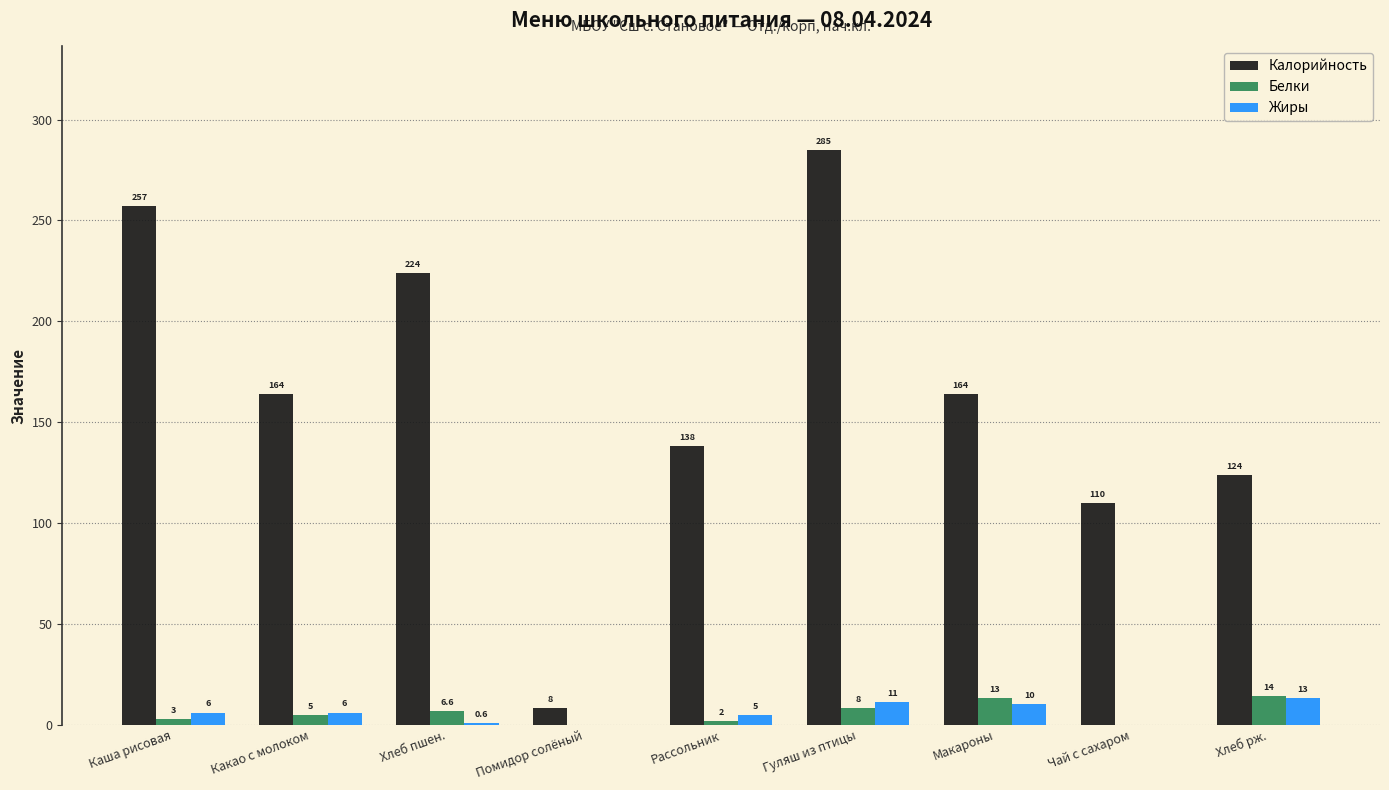

Which category has the highest value in the Калорийность series?

Гуляш из птицы